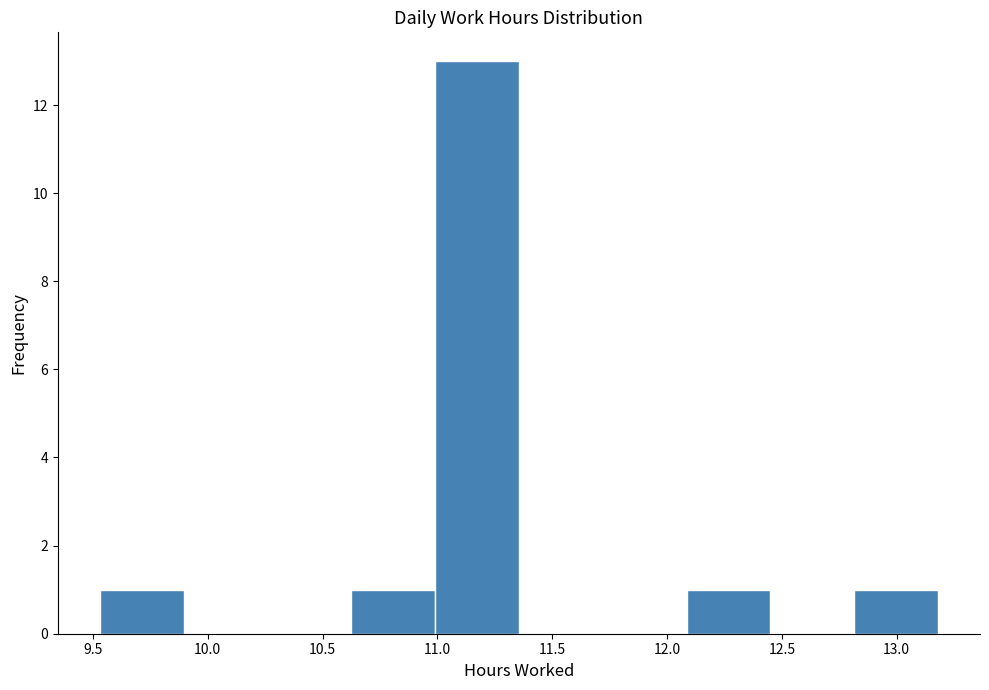

How tall is the bar that spans 10.990 to 11.355 on the x-axis? Neither the bar edges nor the heights are printed on the chart, so give them approximately, as read against the axes.

13